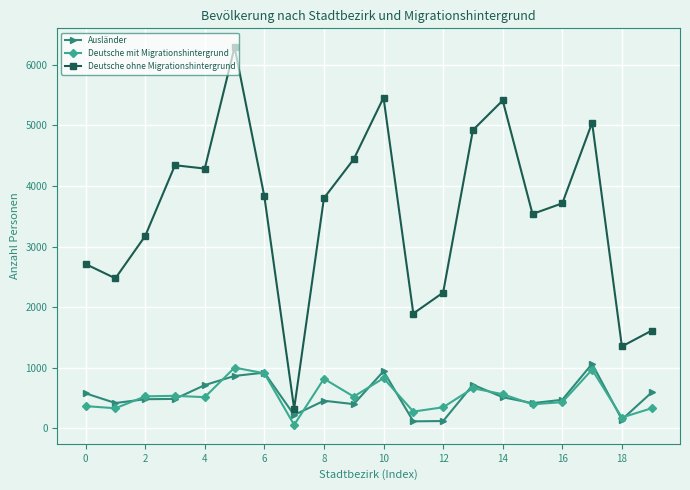

True or false: Deutsche mit Migrationshintergrund and Deutsche ohne Migrationshintergrund intersect in this chart.

False